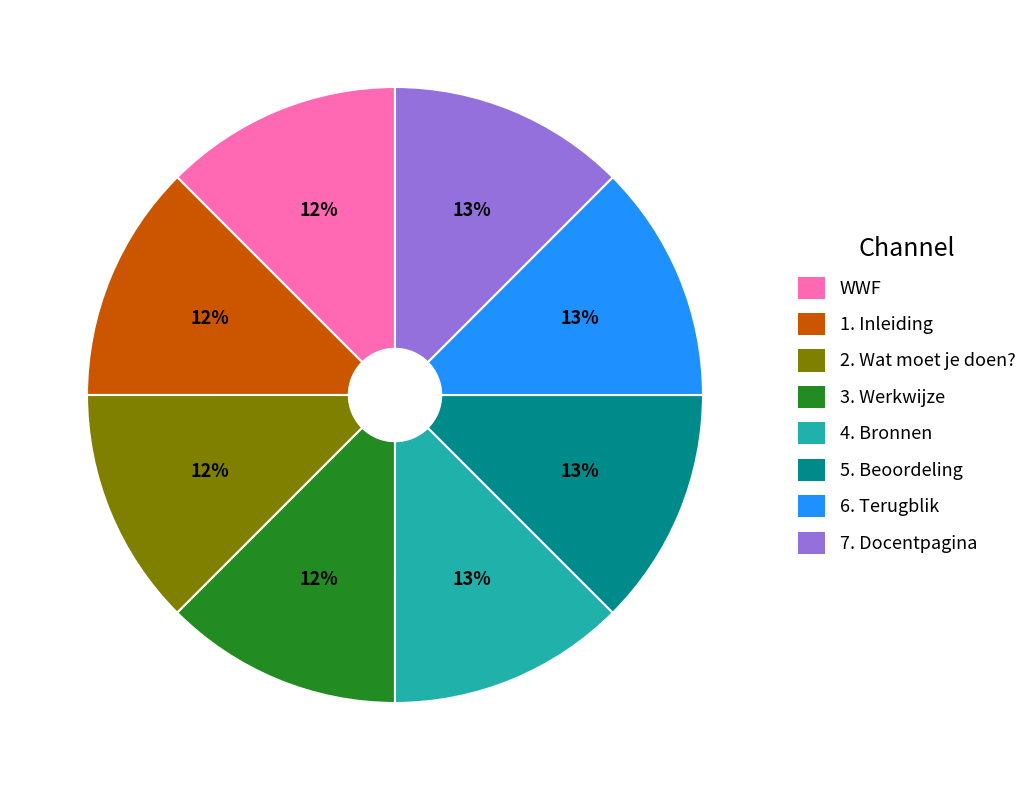

How many segments does this pie chart have?

8